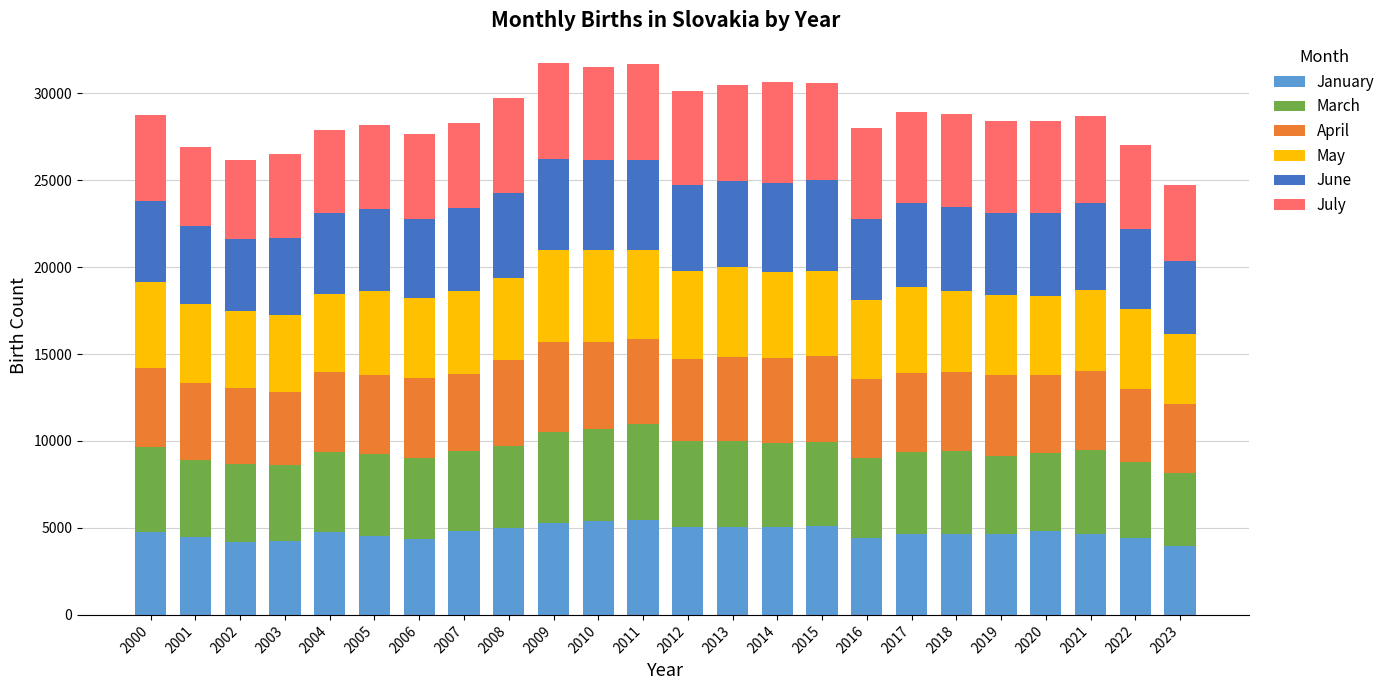

What is the total value across all series at 2014?

30650